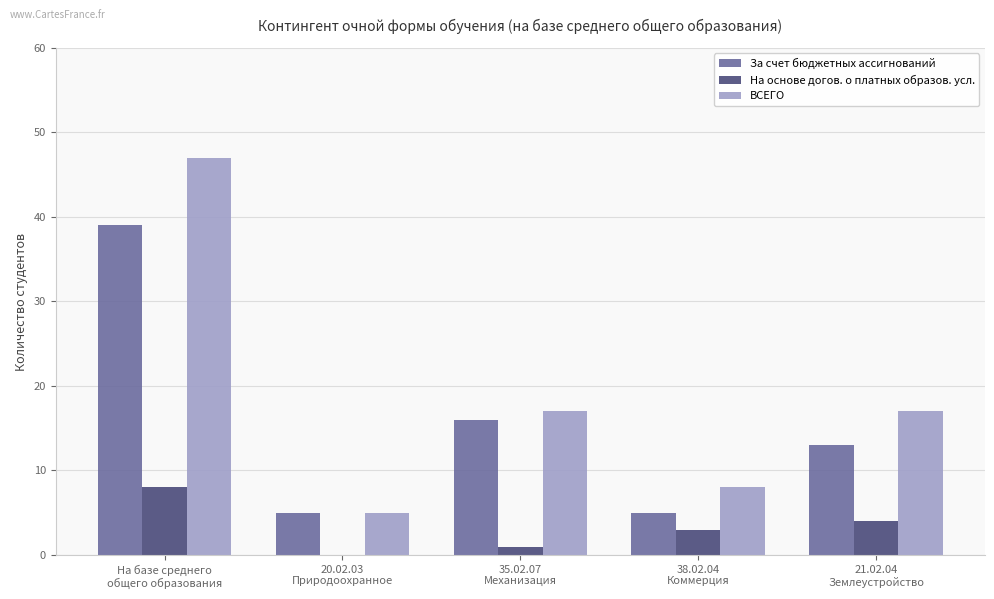

Which series has the widest spread of values?

ВСЕГО